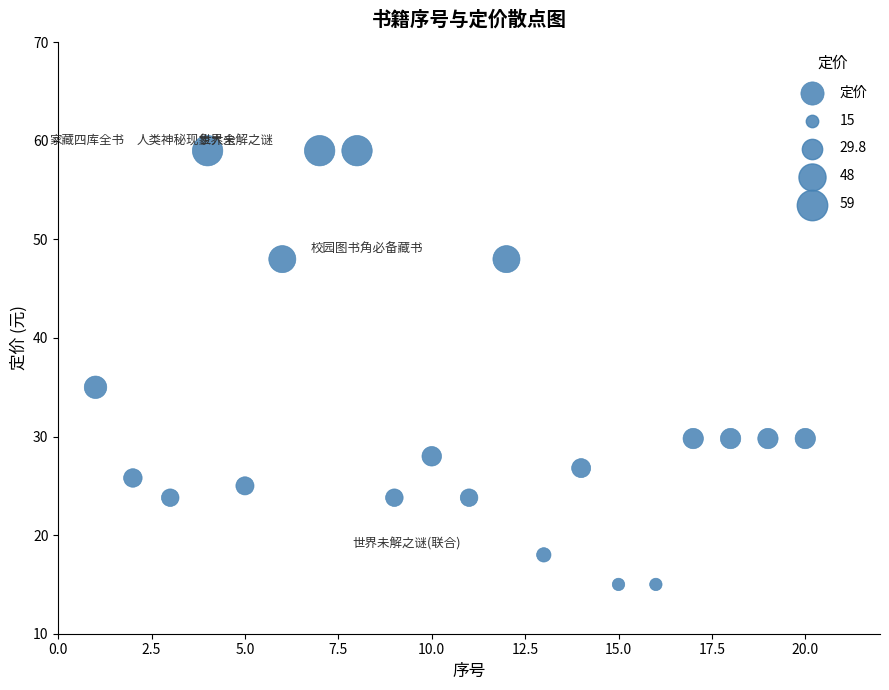

What is the range of Y values (max minus min)?

44.0